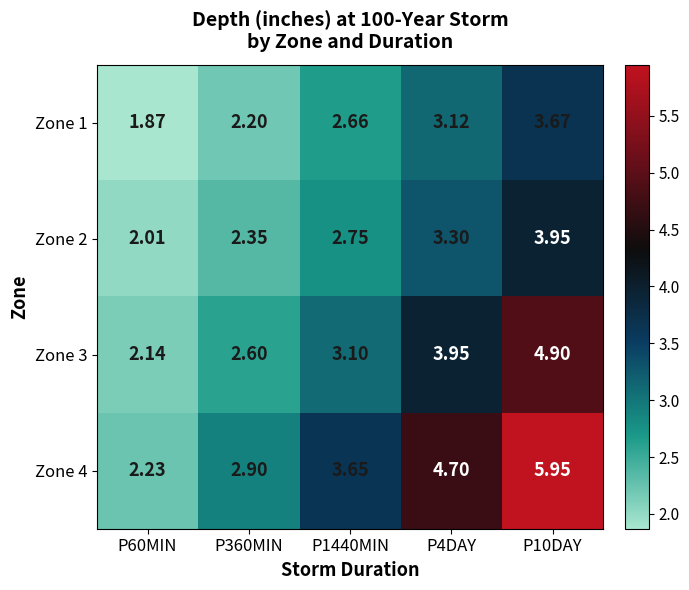

Is the value of Zone 4 at P1440MIN greater than the value of Zone 2 at P360MIN?

Yes